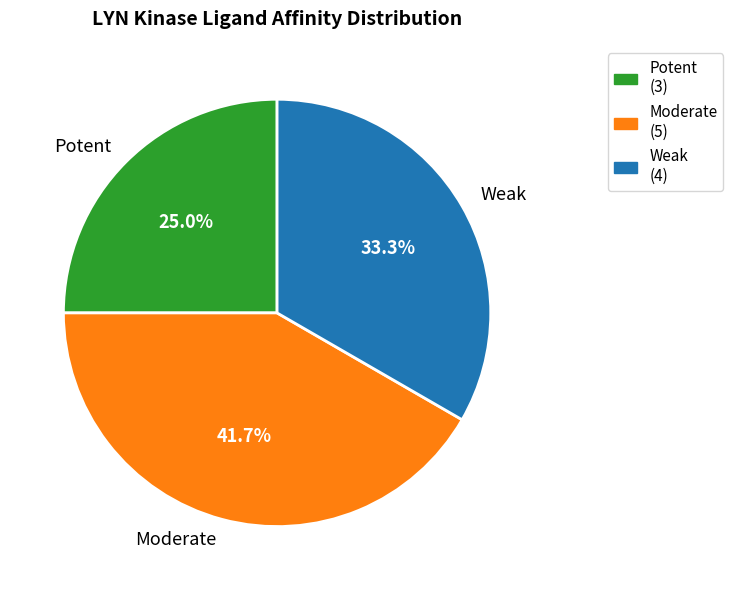

What percentage do Weak and Moderate together represent?

75.0%